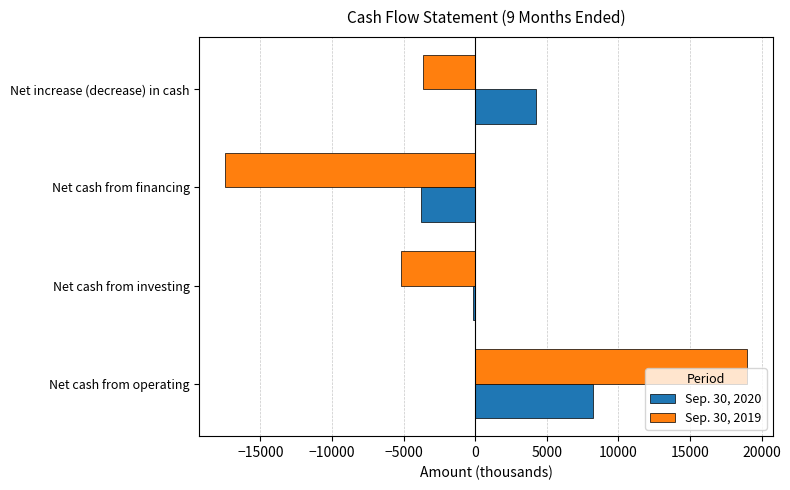

How many positive values does the Sep. 30, 2019 series have?

1